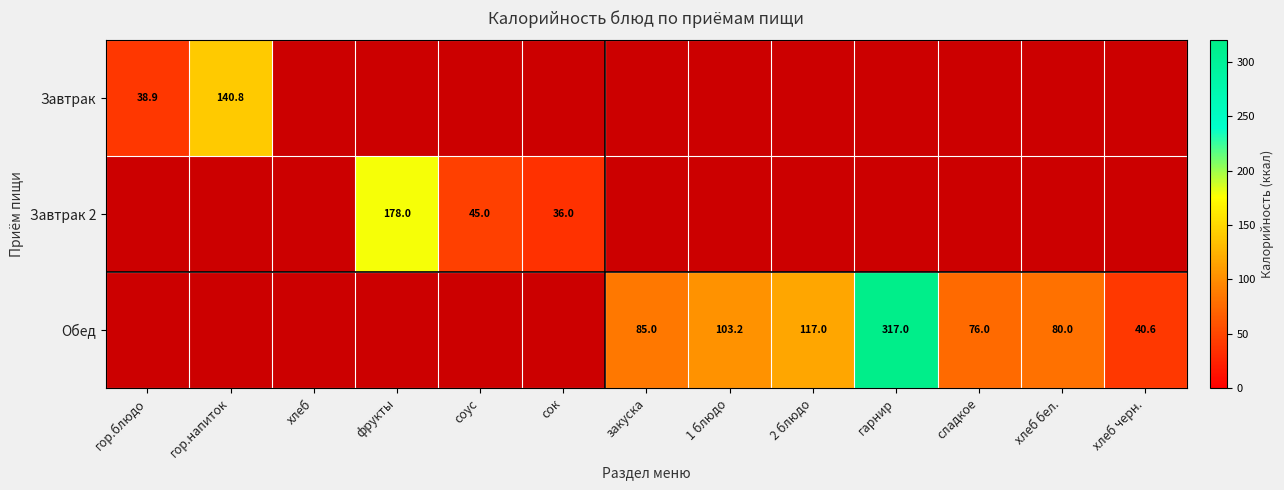

Count the number of data series in this chart.

3